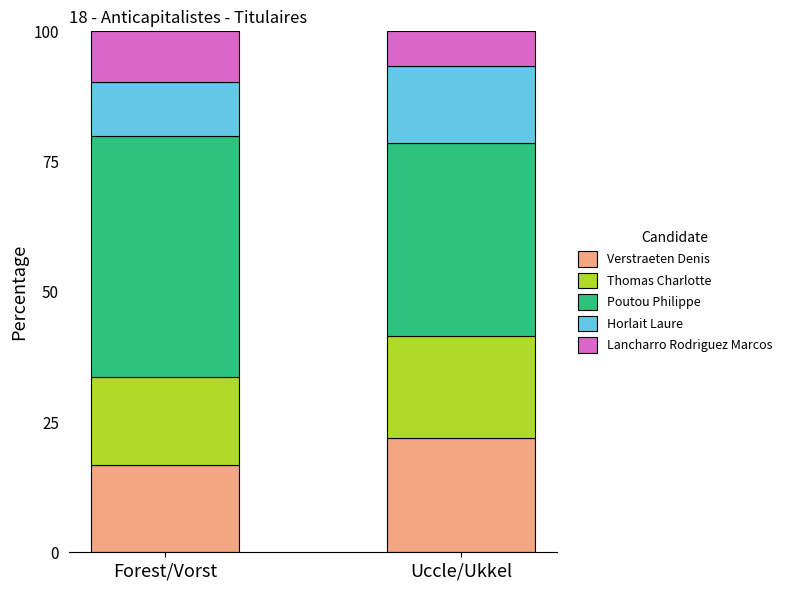

Reading right to left, list the values for the Verstraeten Denis series.

Uccle/Ukkel=21.9	Forest/Vorst=16.8